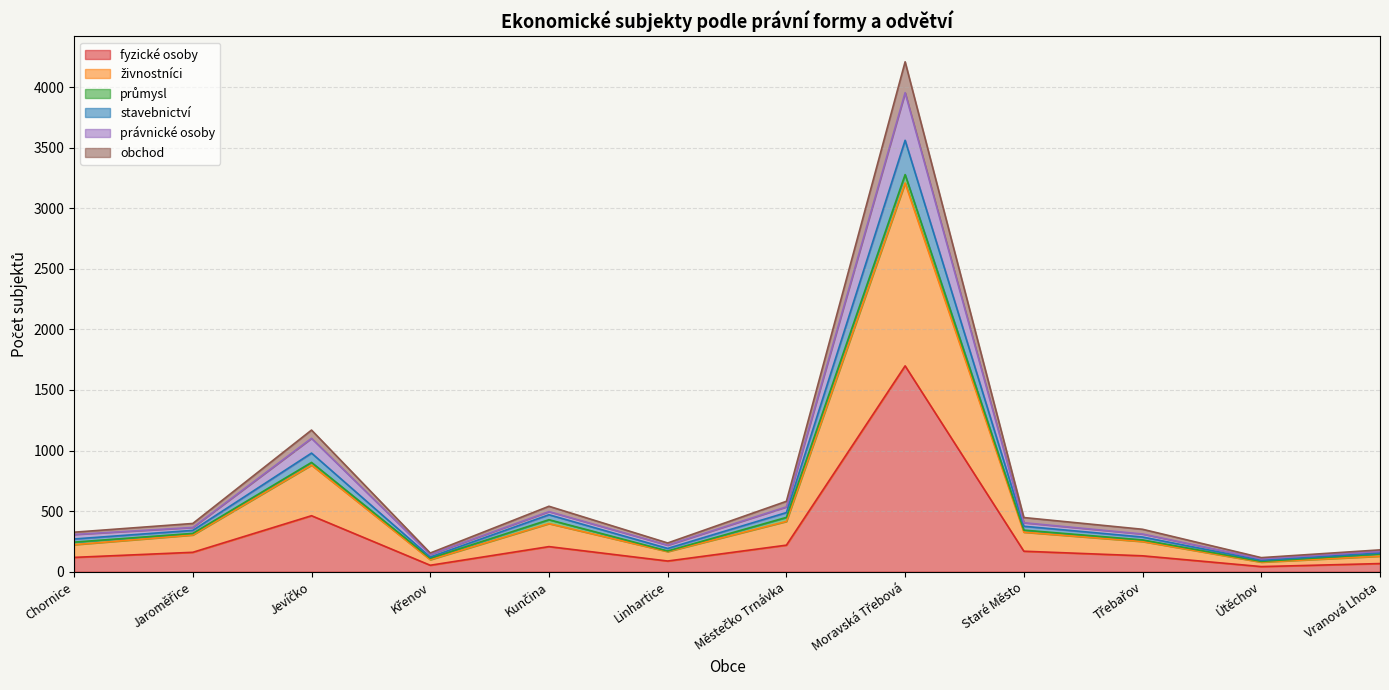

What is the highest value of the fyzické osoby series?

1699